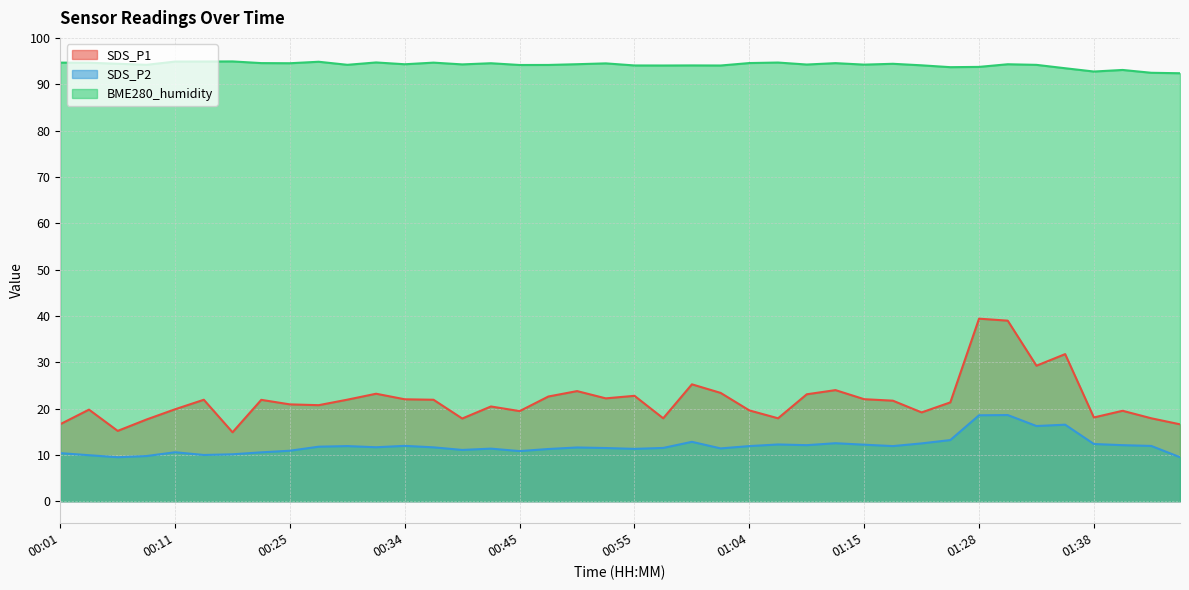

Which series has the largest total across all categories?

BME280_humidity